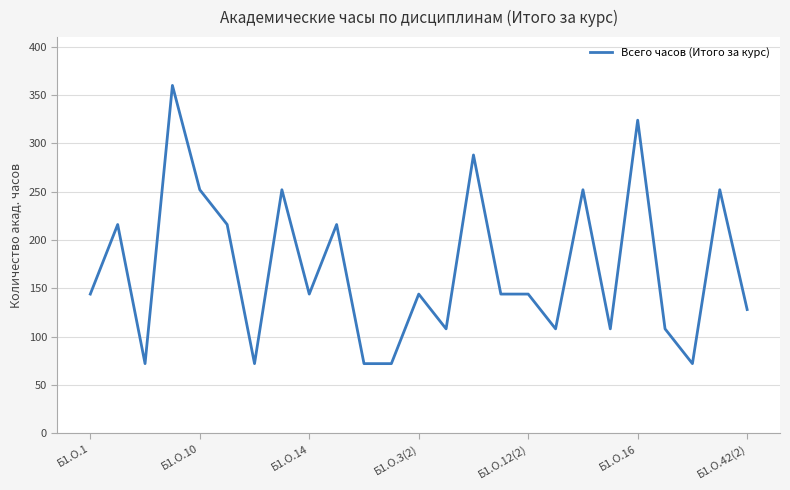

How many distinct data groups are displayed?

1